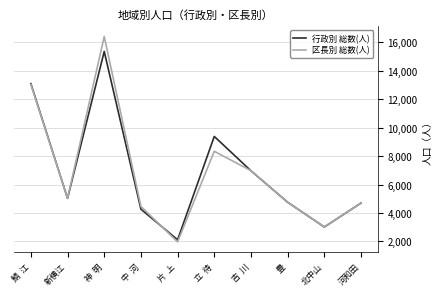

Rank the series by their maximum value, from highest to lowest.

区長別 総数(人), 行政別 総数(人)